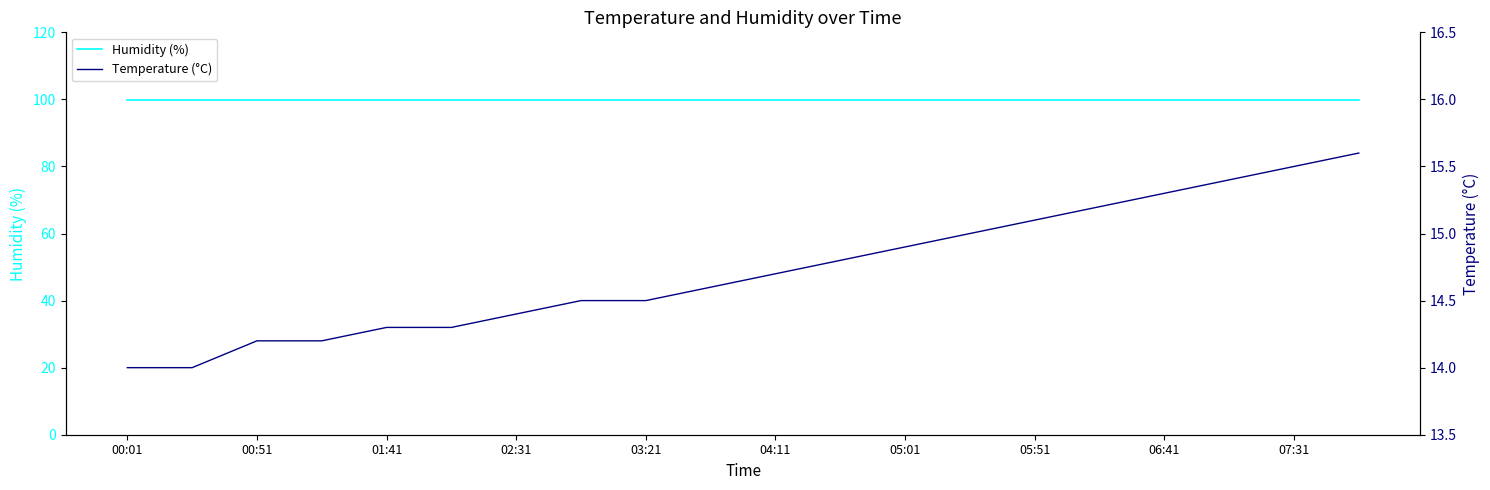

True or false: Temperature (°C) and Humidity (%) cross at least once.

False